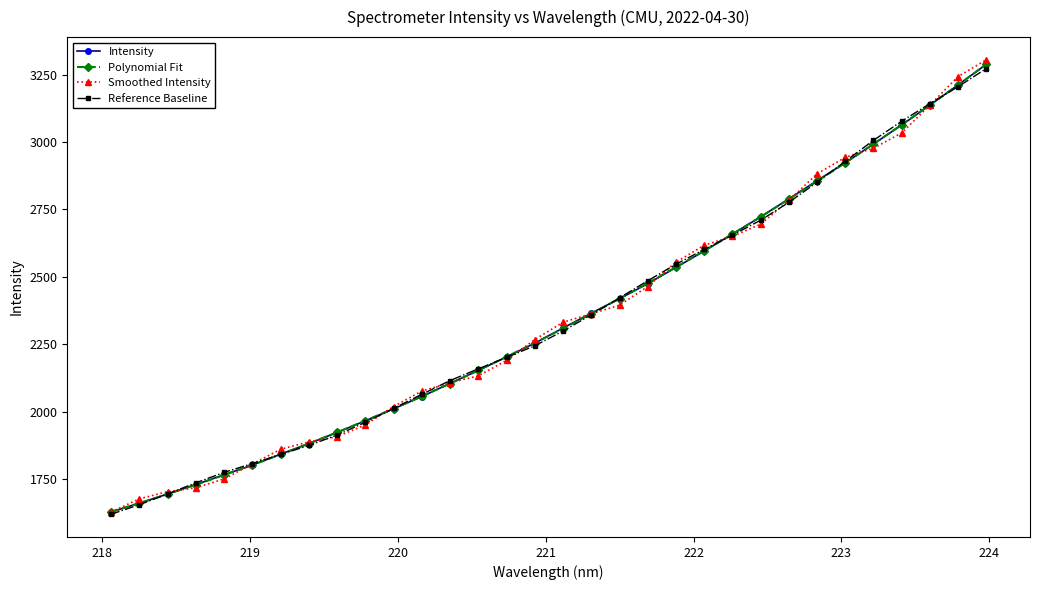

What is the value of the Polynomial Fit point at the 26th from the left?

2854.7